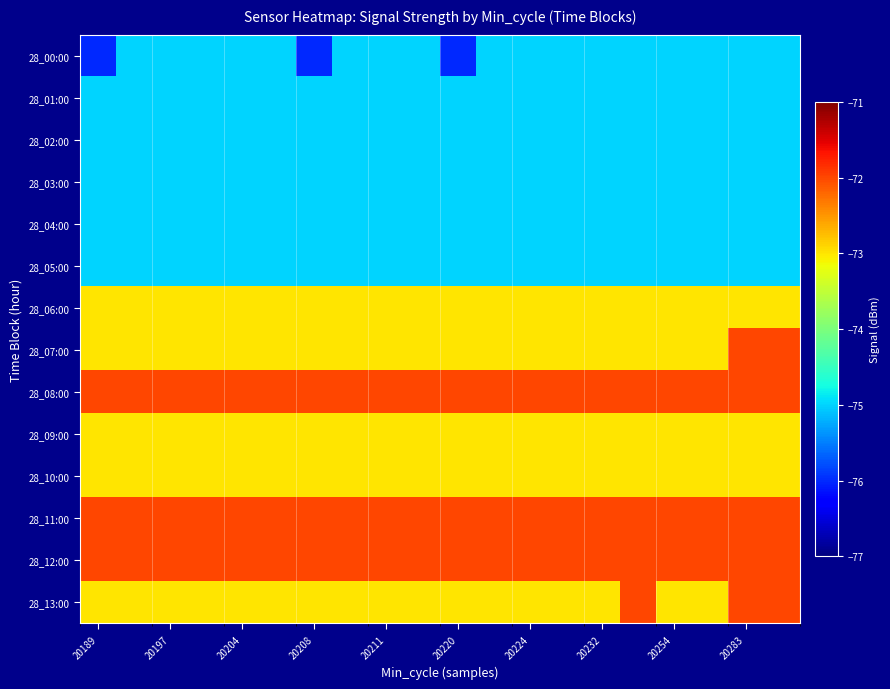

What is the greatest value displayed?

-72